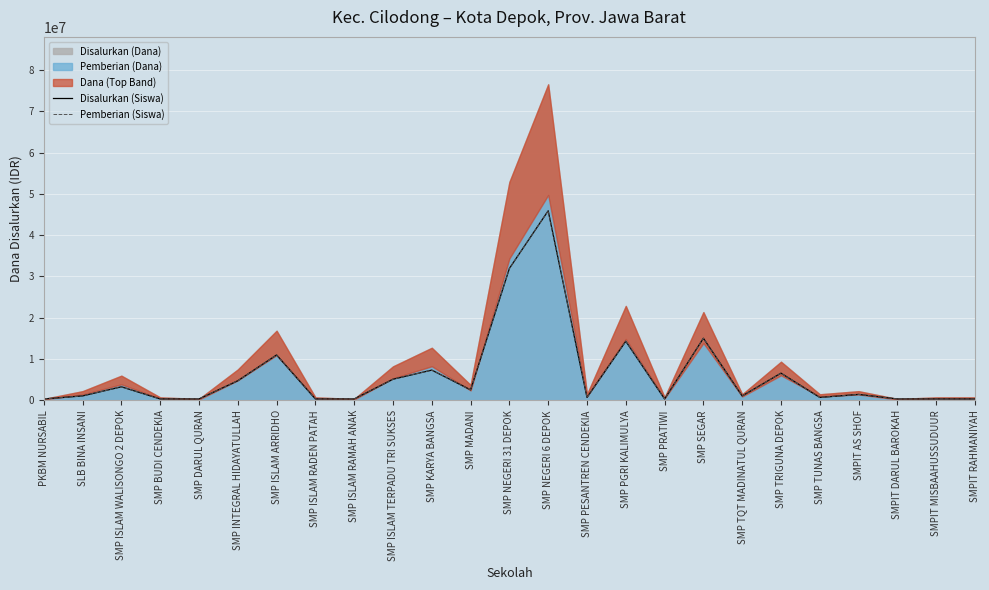

How many values in the Pemberian (Siswa) series exceed 1101600?

12